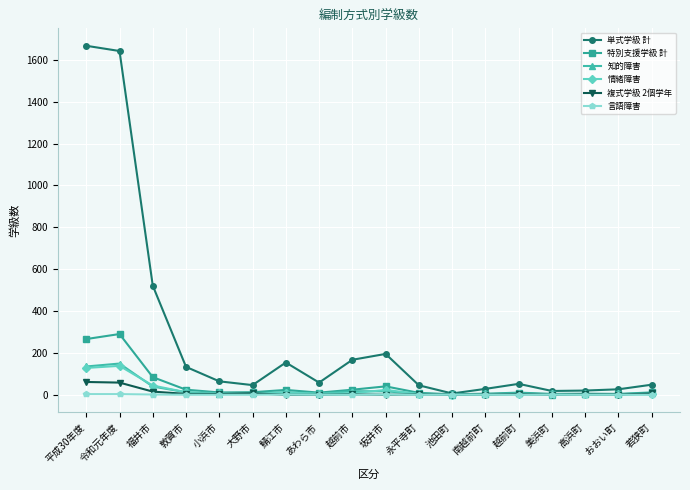

True or false: 言語障害 has a value of 3 at 平成30年度.

True